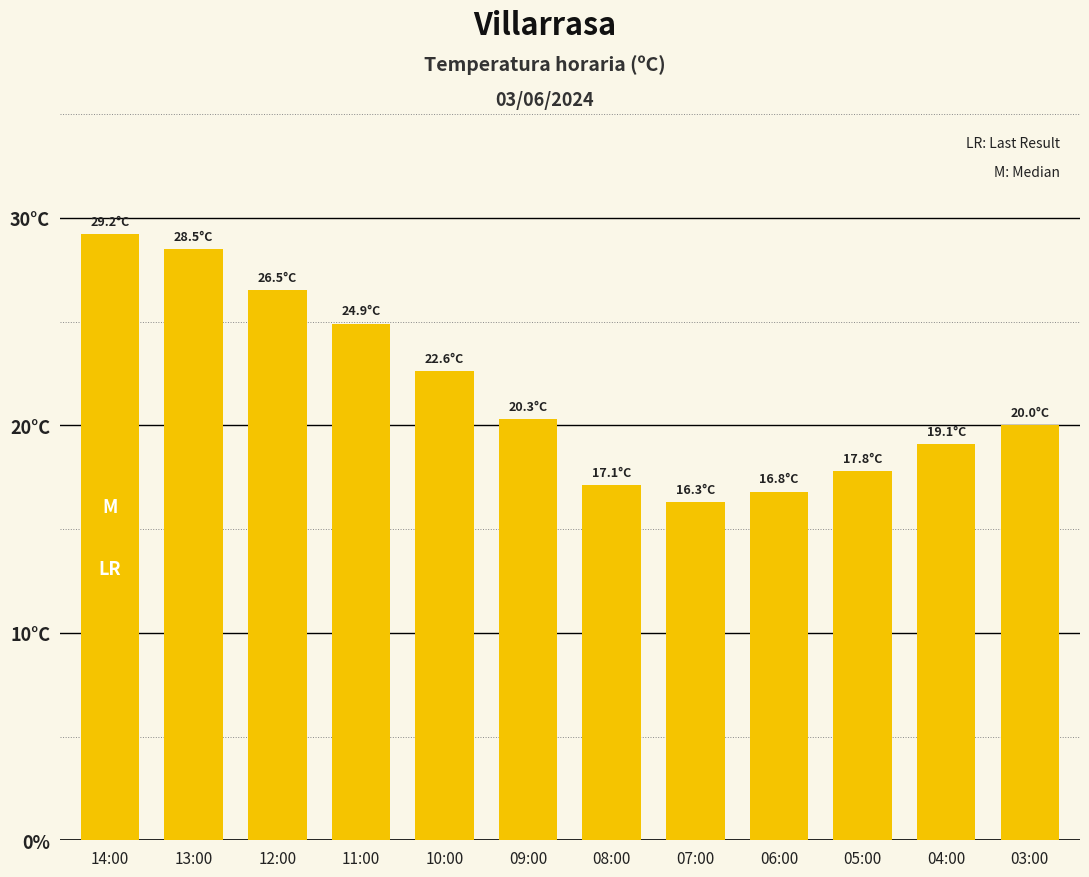

Which has a higher value, 05:00 or 11:00?

11:00